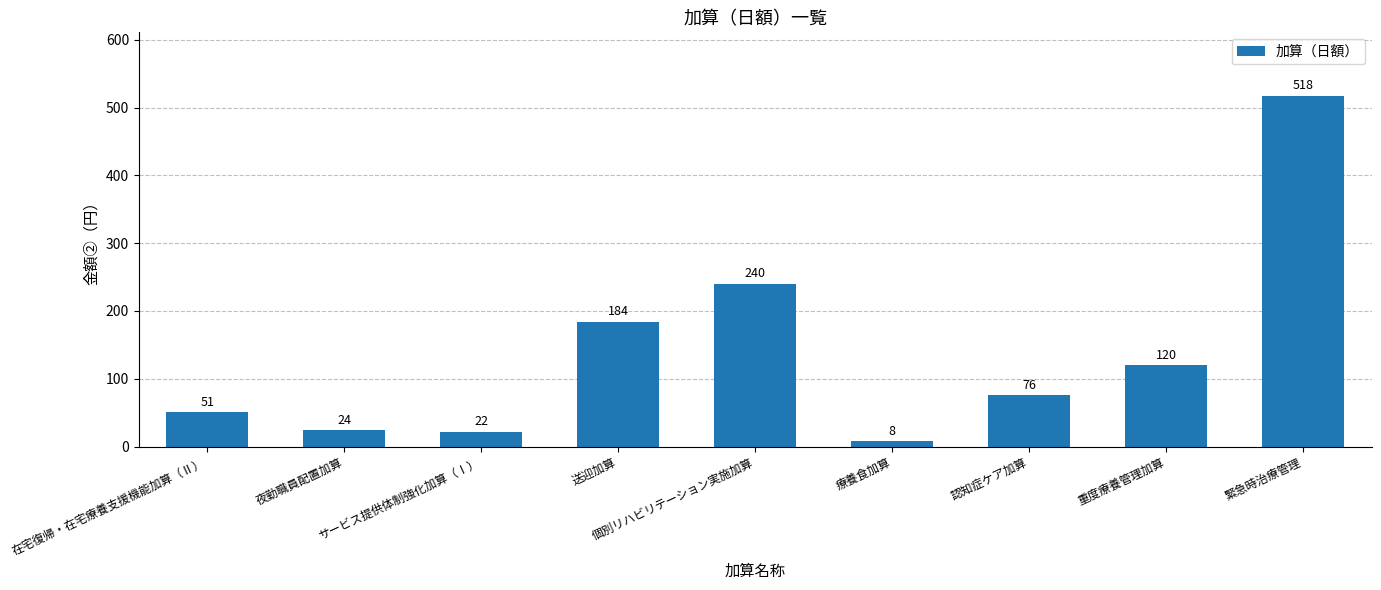

What is the minimum value shown in the chart?

8